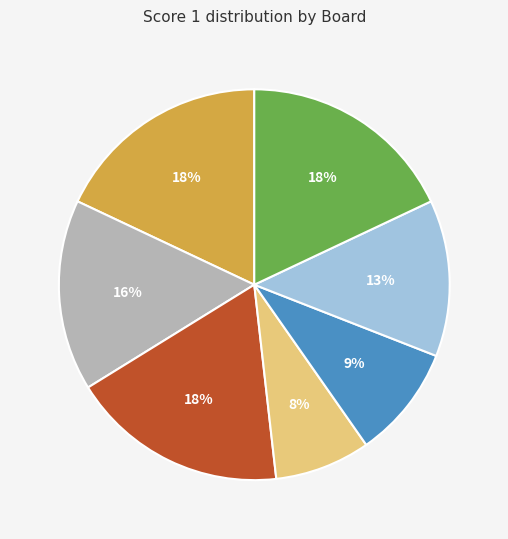

To the nearest percent, what is the difference between the largest and smallest slice percentages?

10%